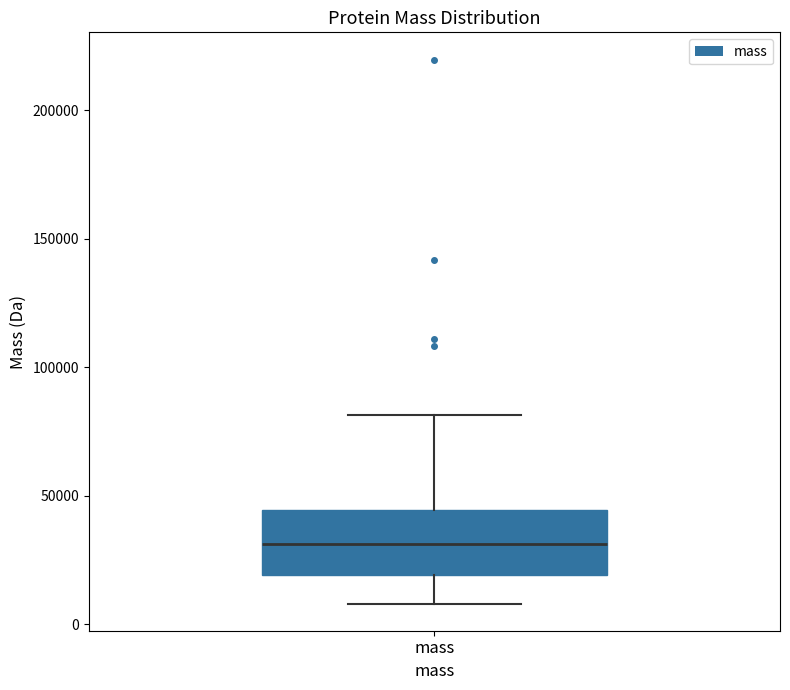

Read this box plot against the y-axis: the position of the median line, the range covered by the box, and the ends of both whiskers. The values are not printed on the chart, so give them approximately, as read against the axis.

median 30000, box 20000 to 45000, whiskers 10000 to 80000